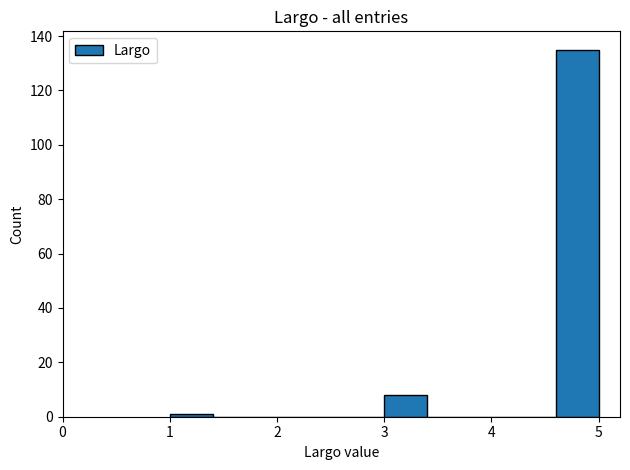

Reading left to right, list every bar in this chart as the range it spans on the x-axis followed by its height. The values are not printed on the chart, so give them approximately, as read against the axis.

1.0 to 1.4: under 2
1.4 to 1.8: 0
1.8 to 2.2: 0
2.2 to 2.6: 0
2.6 to 3.0: 0
3.0 to 3.4: 8
3.4 to 3.8: 0
3.8 to 4.2: 0
4.2 to 4.6: 0
4.6 to 5.0: 136